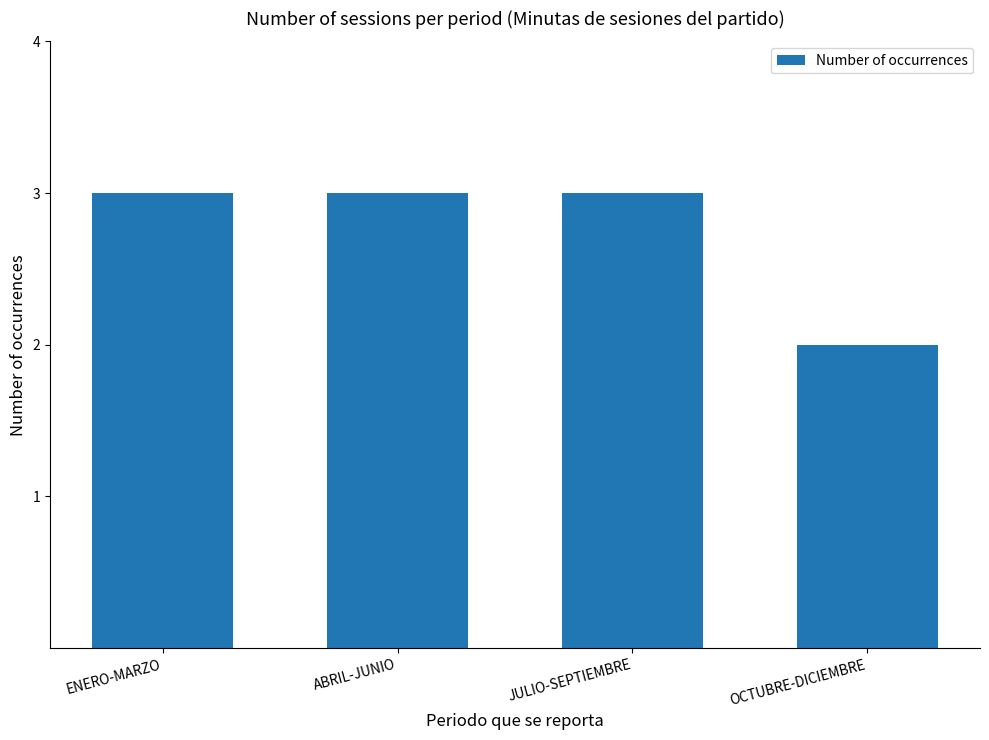

Approximately how many times larger is the value at JULIO-SEPTIEMBRE compared to OCTUBRE-DICIEMBRE?

1.5